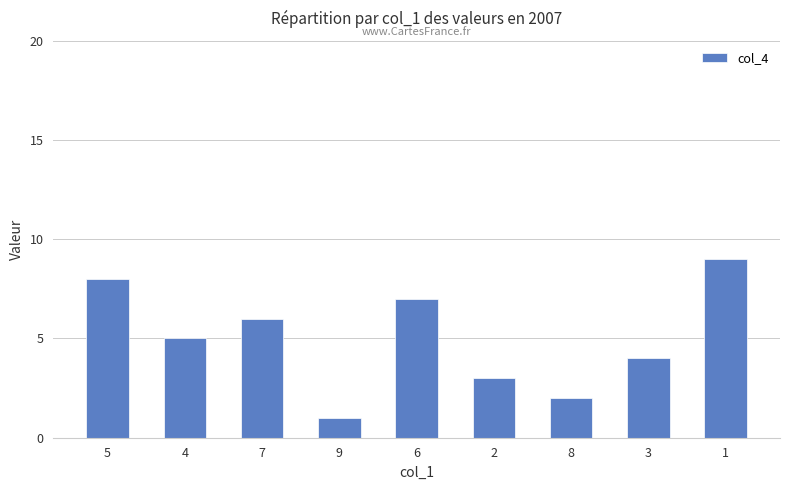

The chart shows a value of 6 at 7. True or false?

True